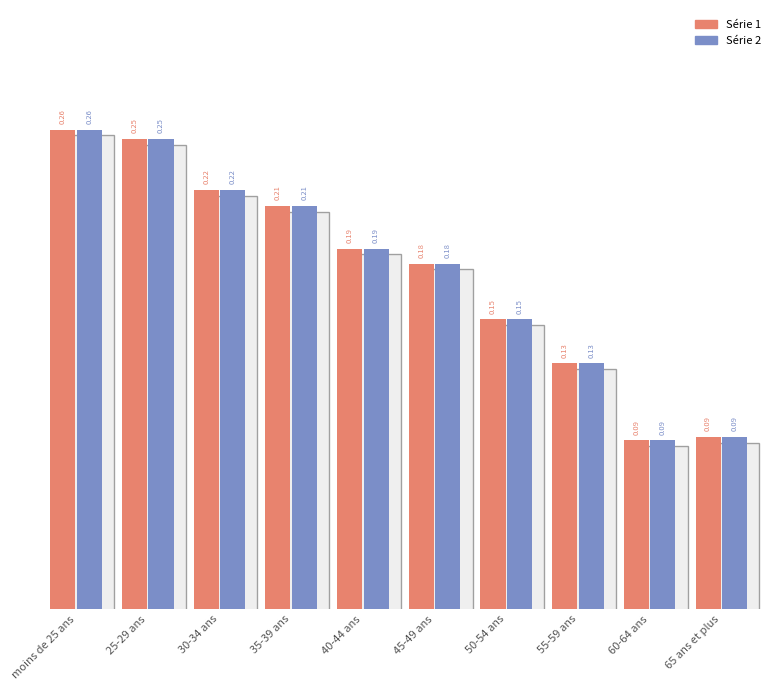

At which category is the sum across all series the highest?

moins de 25 ans